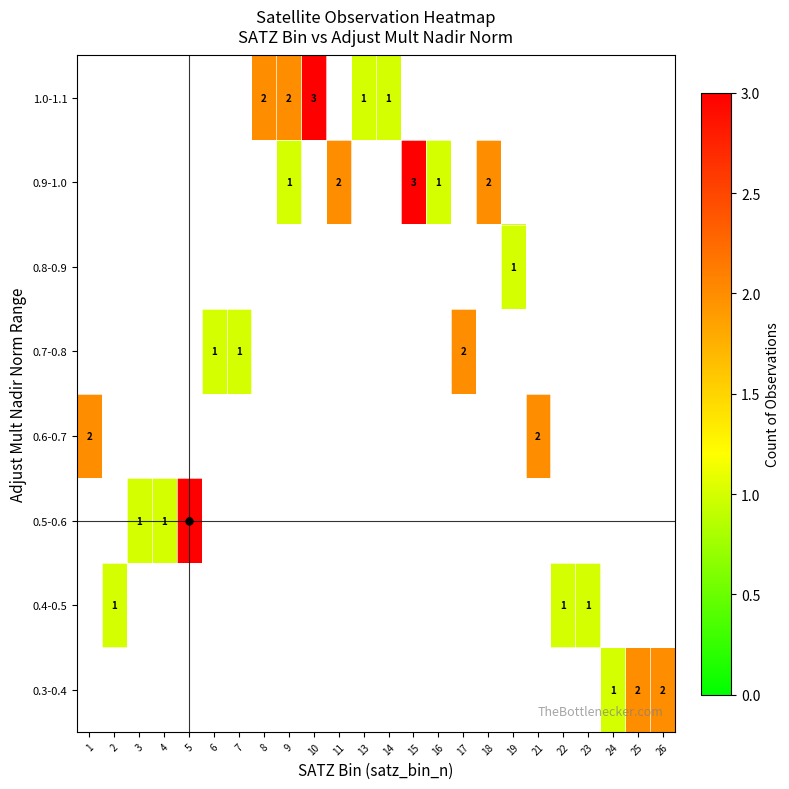

Is the value of row_2 at 1 greater than the value of row_1 at 4?

No